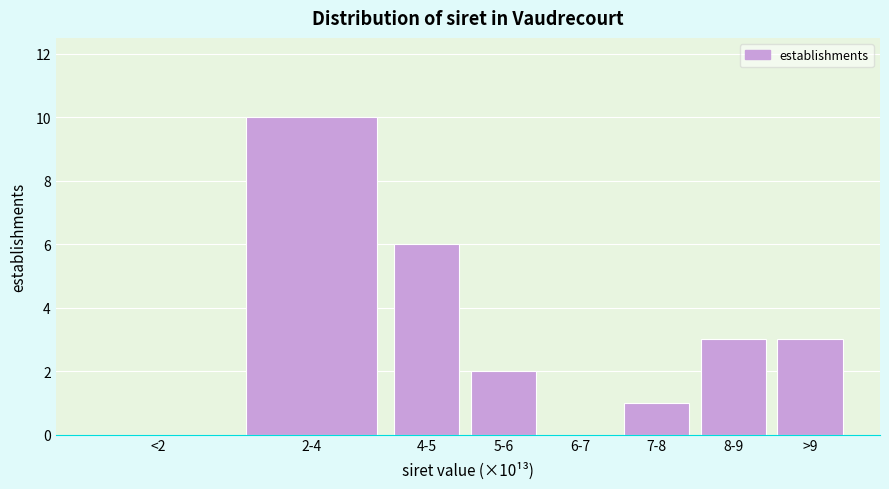

Reading left to right, transcribe all the data shown in this chart.

<2=0	2-4=10	4-5=6	5-6=2	6-7=0	7-8=1	8-9=3	>9=3